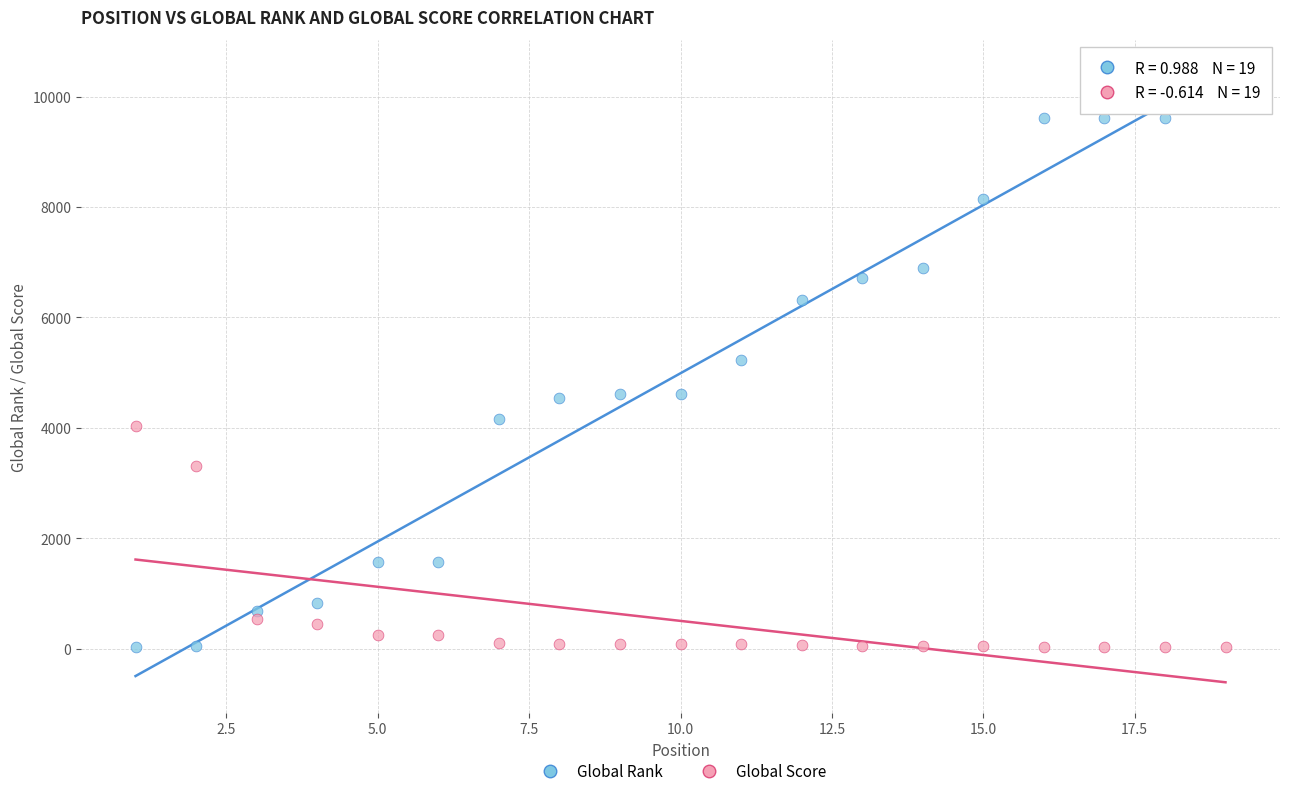

Which series contains the highest Y value?

Global Rank